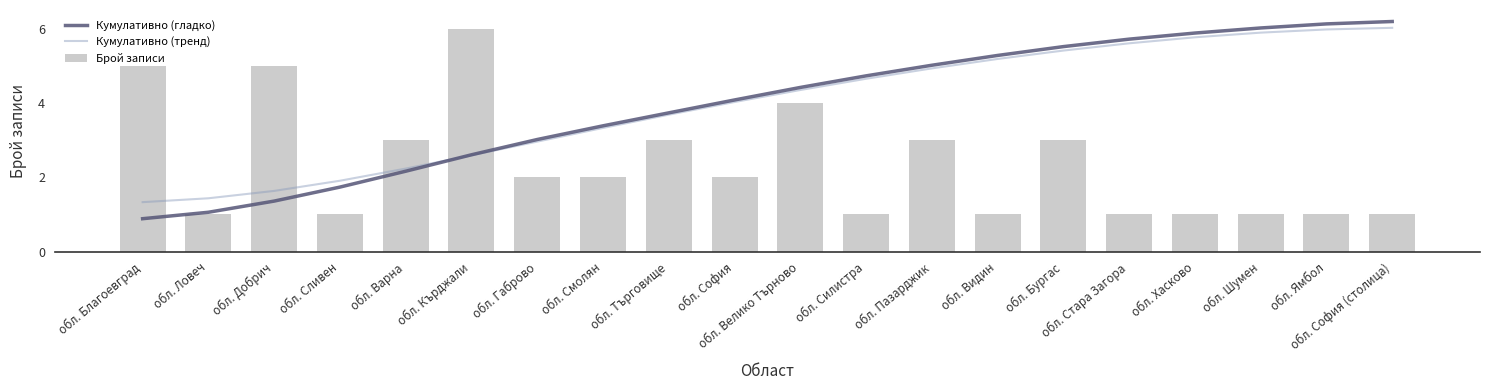

Which series has the widest spread of values?

Кумулативно (гладко)